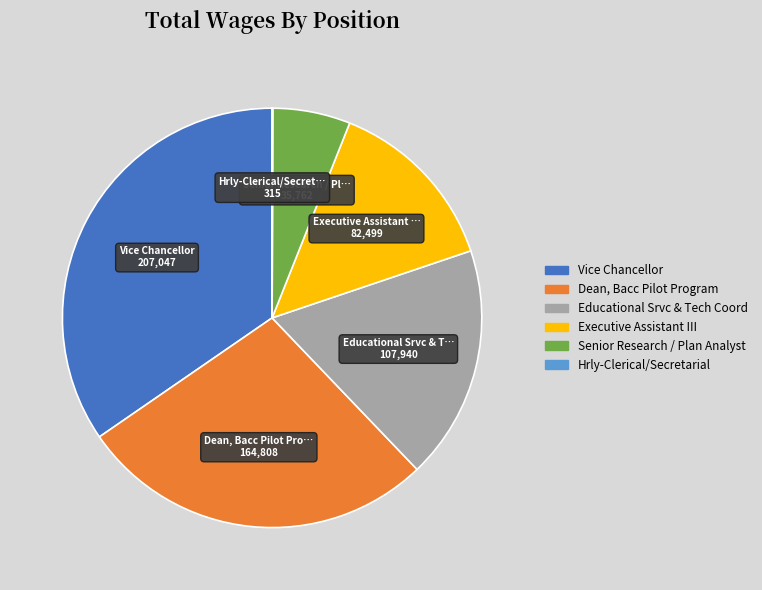

Combined, do Vice Chancellor and Executive Assistant III account for over 50%?

No